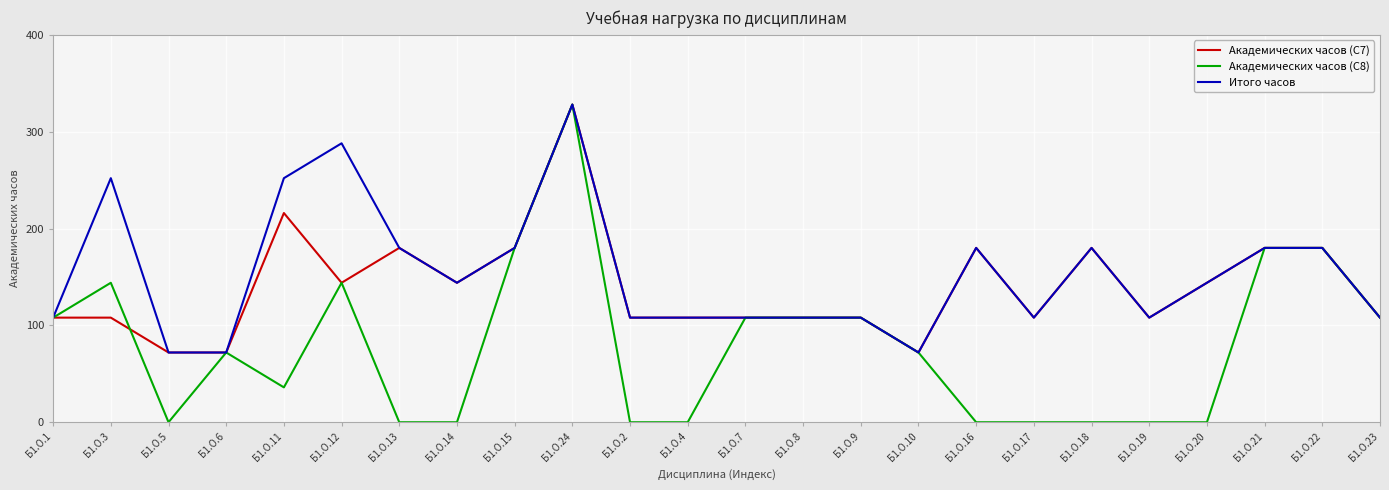

What is the total value across all series at Б1.О.1?

324